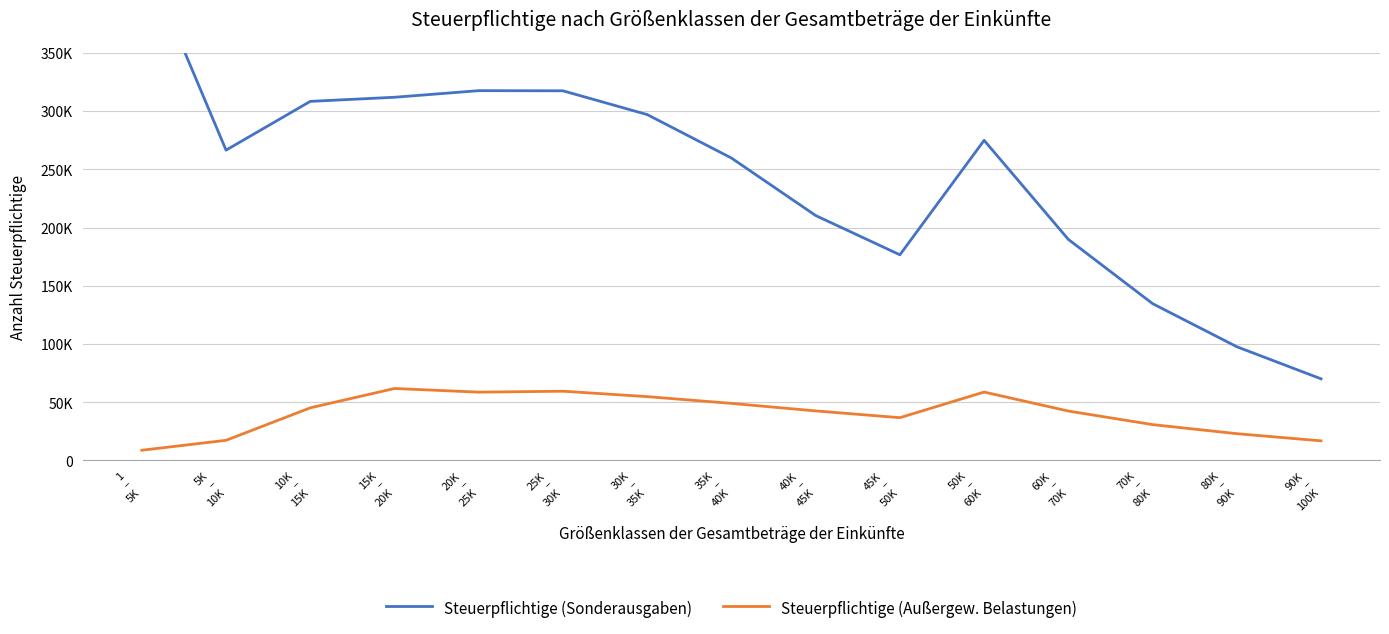

Is it true that Steuerpflichtige (Außergew. Belastungen) equals 16860 at 10K
–
15K?

False